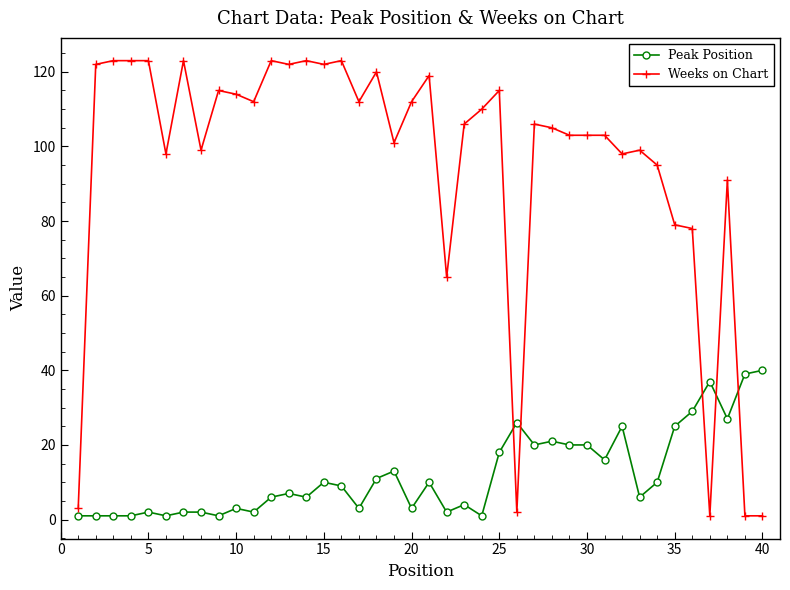

List the series in order of their overall mean, highest first.

Weeks on Chart, Peak Position